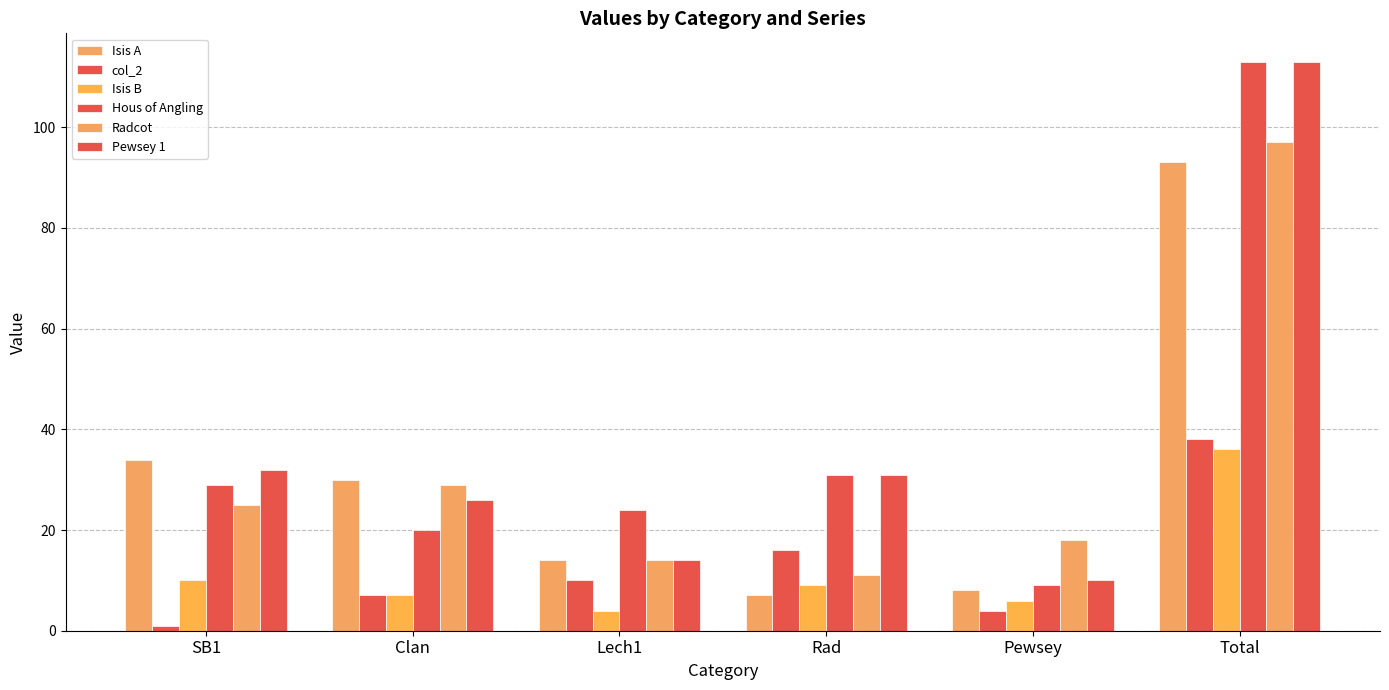

List the series in order of their peak value, lowest first.

Isis B, col_2, Isis A, Radcot, Hous of Angling, Pewsey 1